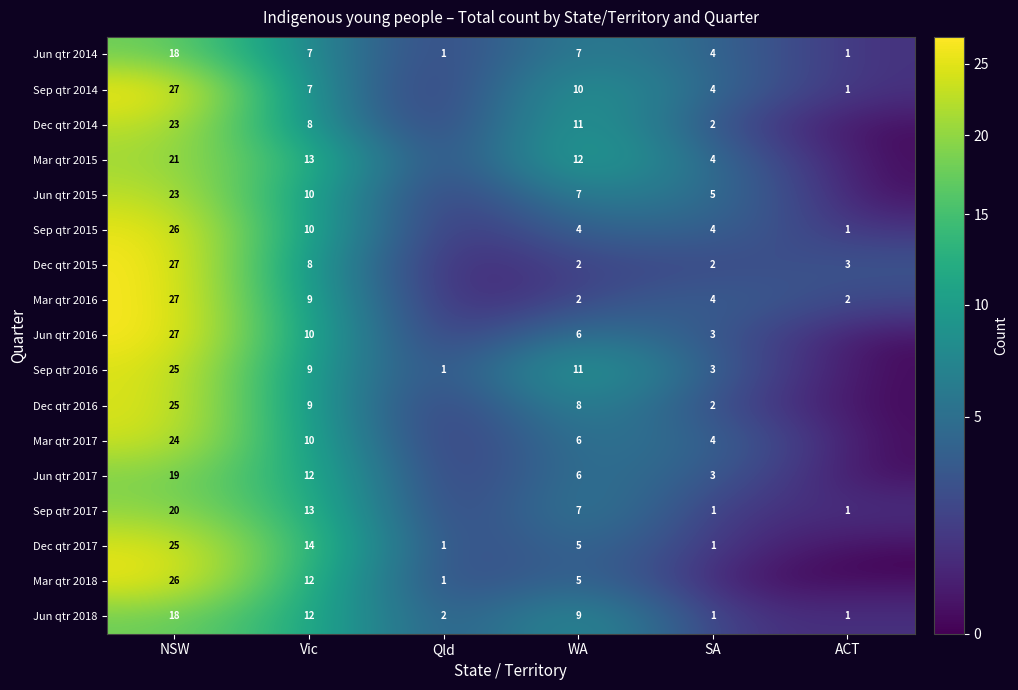

Is it true that Dec qtr 2015 equals 0 at Qld?

True